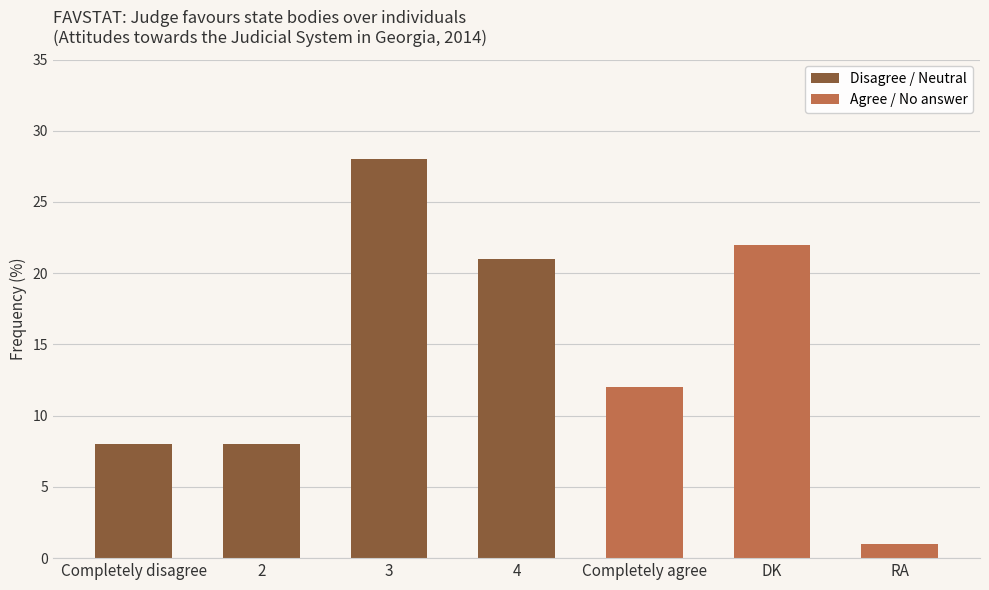

Which label corresponds to the largest value in the chart?

3